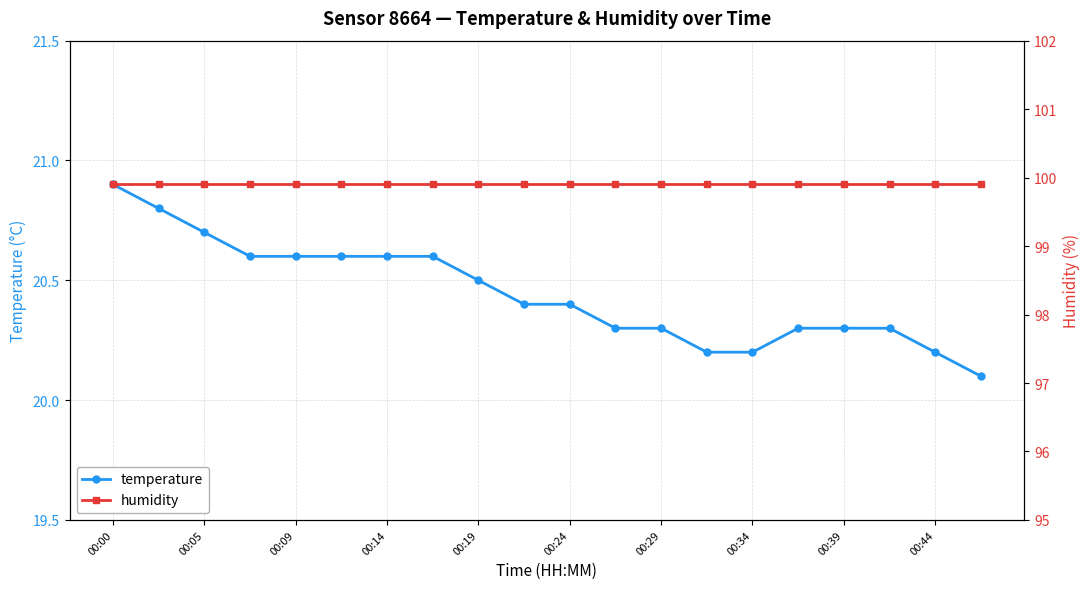

What is the maximum value for temperature?

20.9